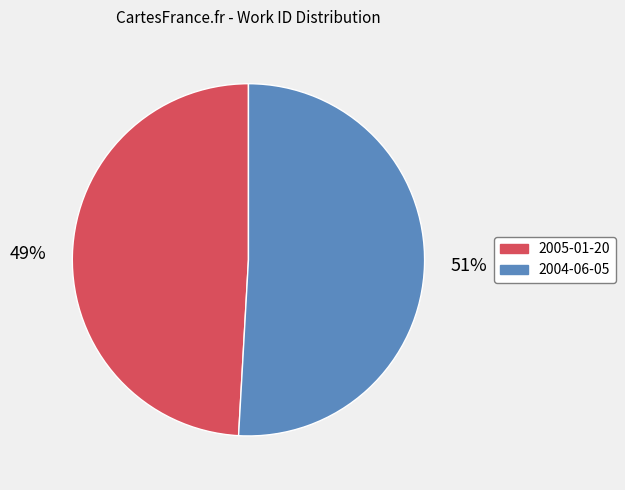

Combined, do 2004-06-05 and 2005-01-20 account for over 50%?

Yes